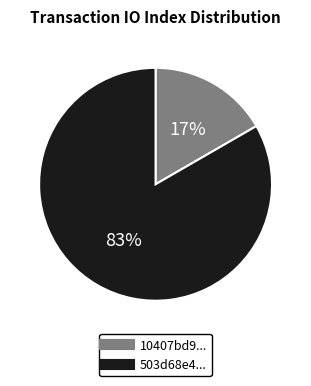

Is there any slice that represents more than half of the pie?

Yes